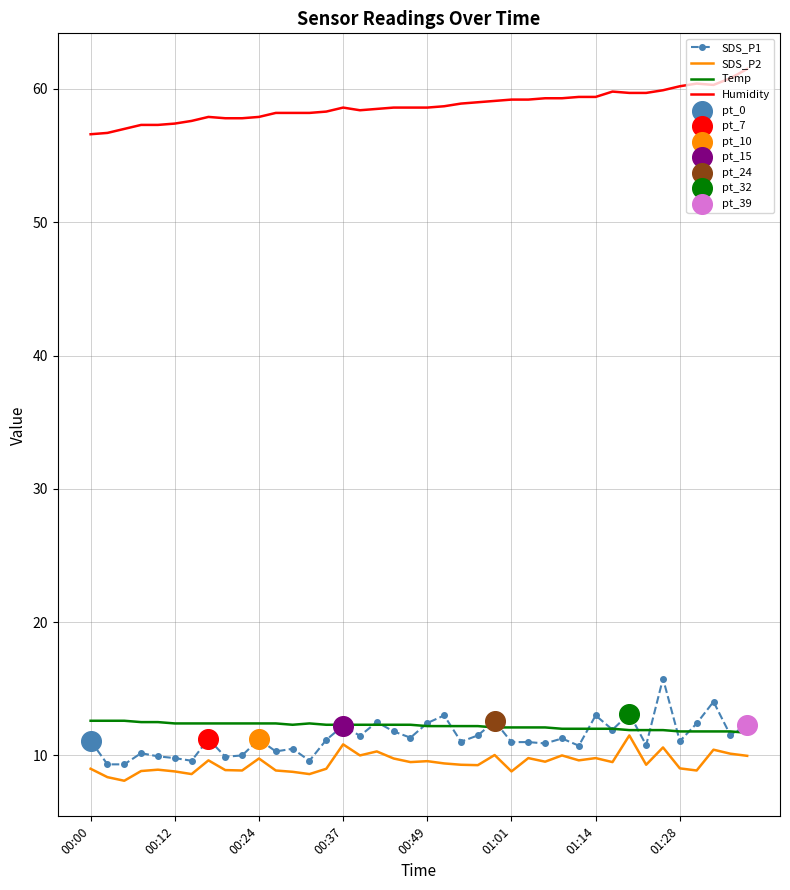

Which series has the largest total across all categories?

Humidity